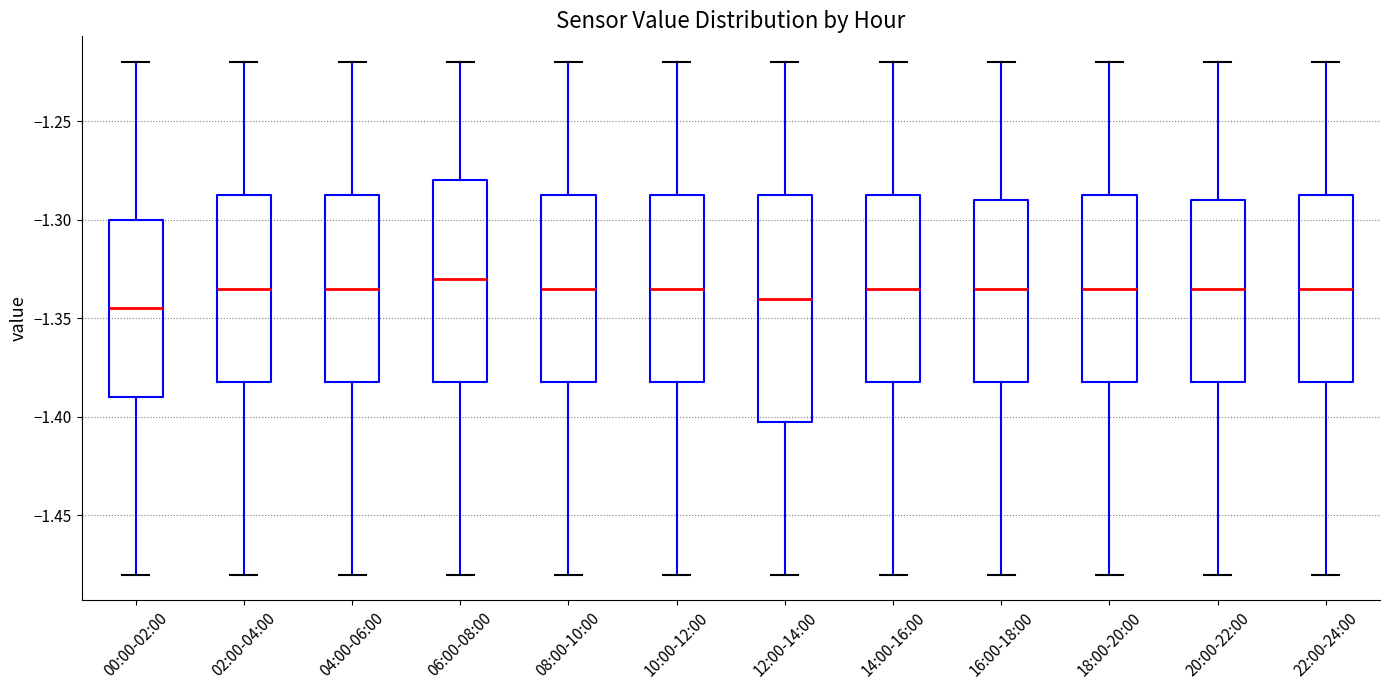

Which box's median line is the lowest?

00:00-02:00